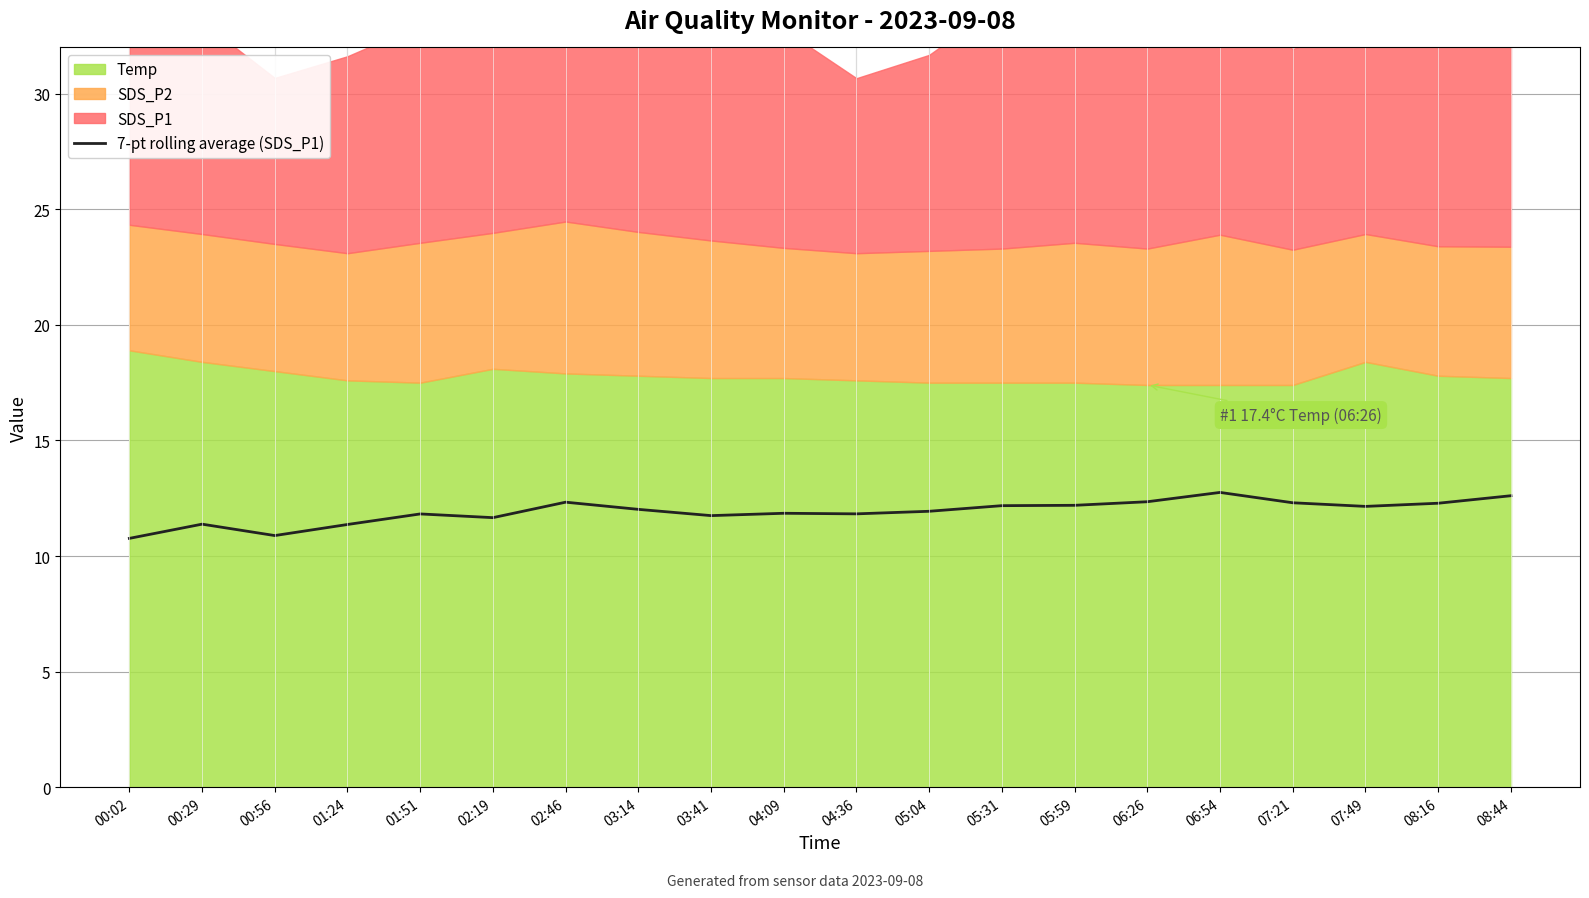

What position from the right is 05:59?

7